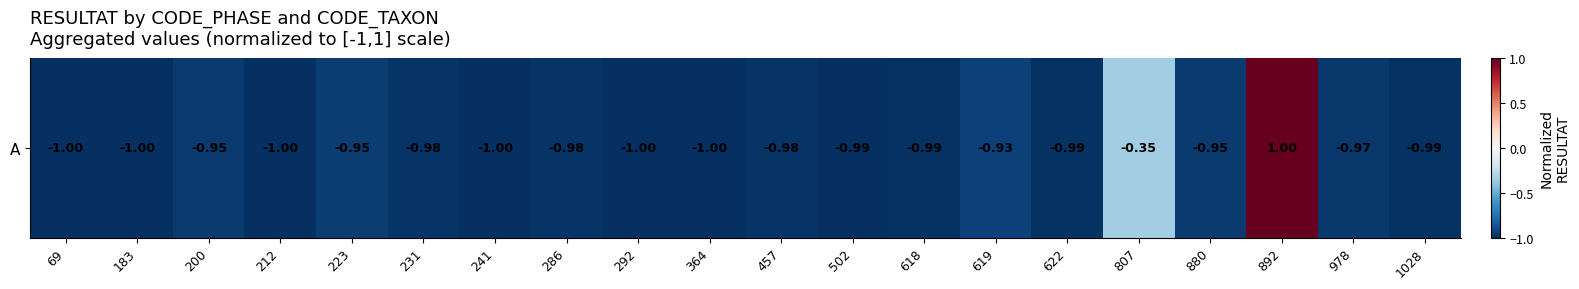

Which label corresponds to the largest value in the chart?

892